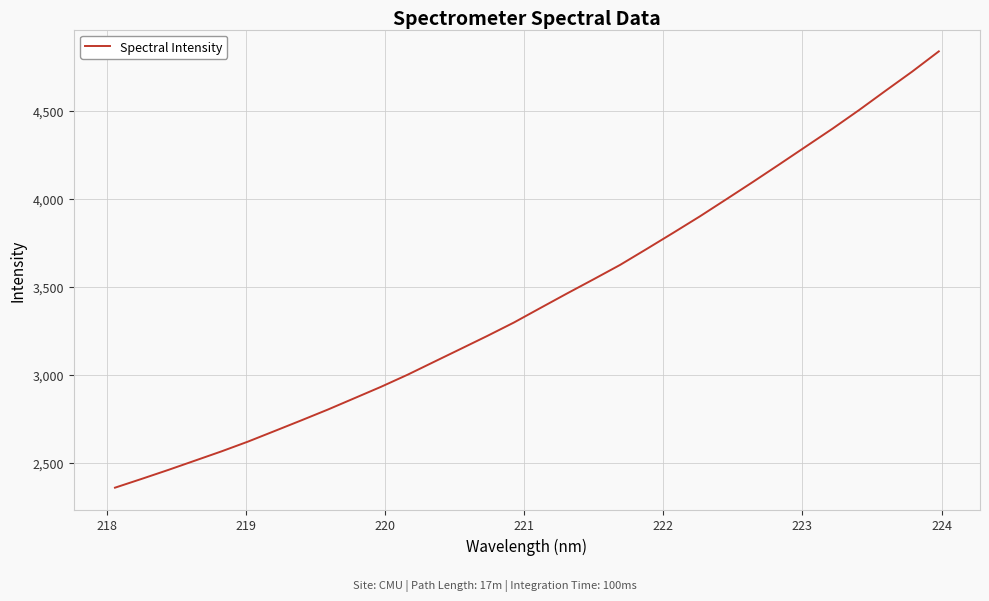

What is the difference between the maximum and minimum values?

2482.8